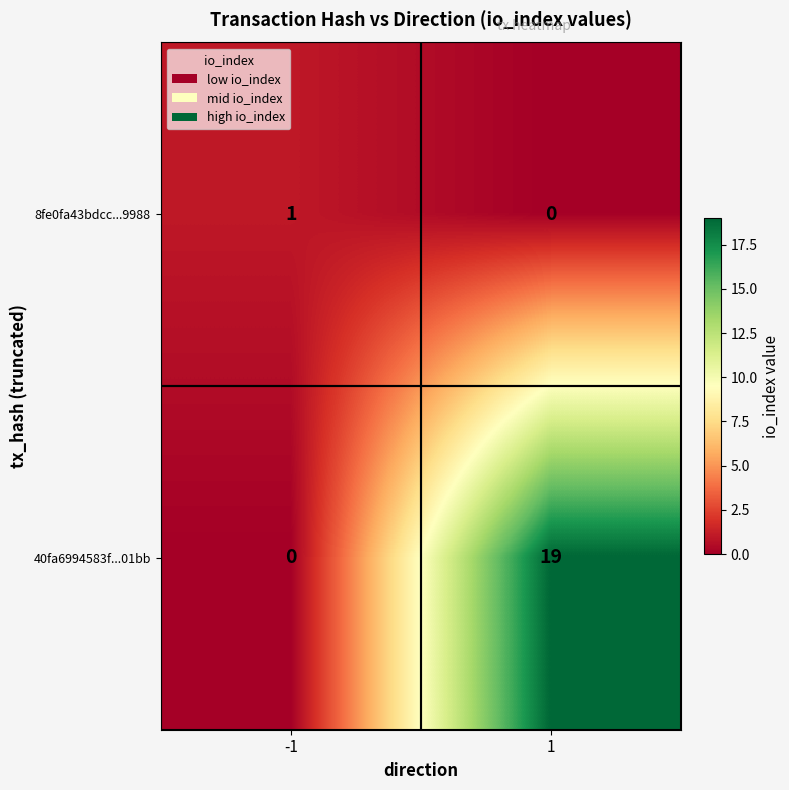

What is the total value across all series at -1?

1